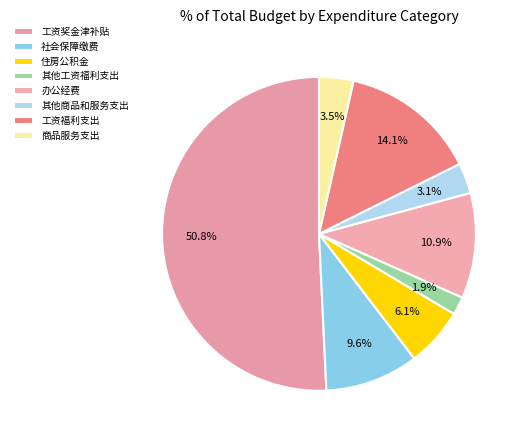

How many segments does this pie chart have?

8